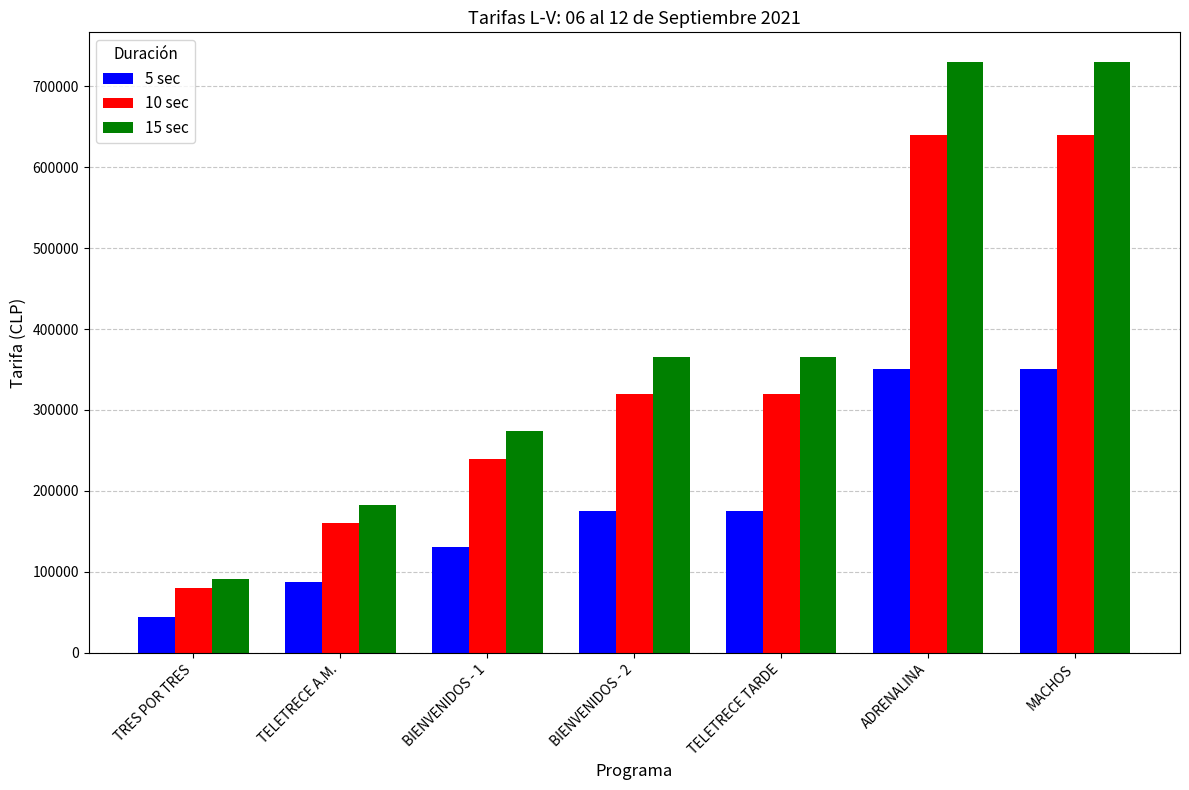

What is the sum of the 5 sec values at BIENVENIDOS - 1 and TELETRECE A.M.?

219000